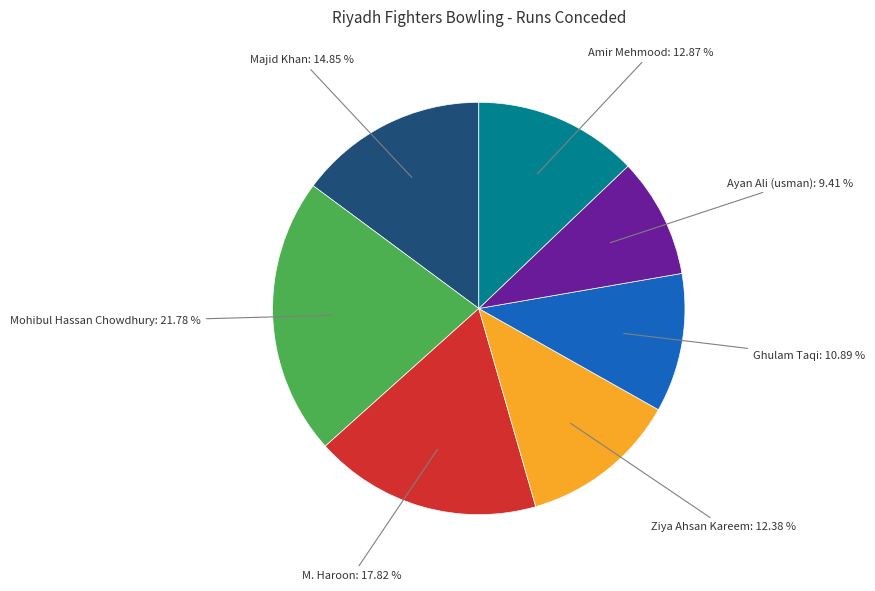

Is there any slice that represents more than half of the pie?

No